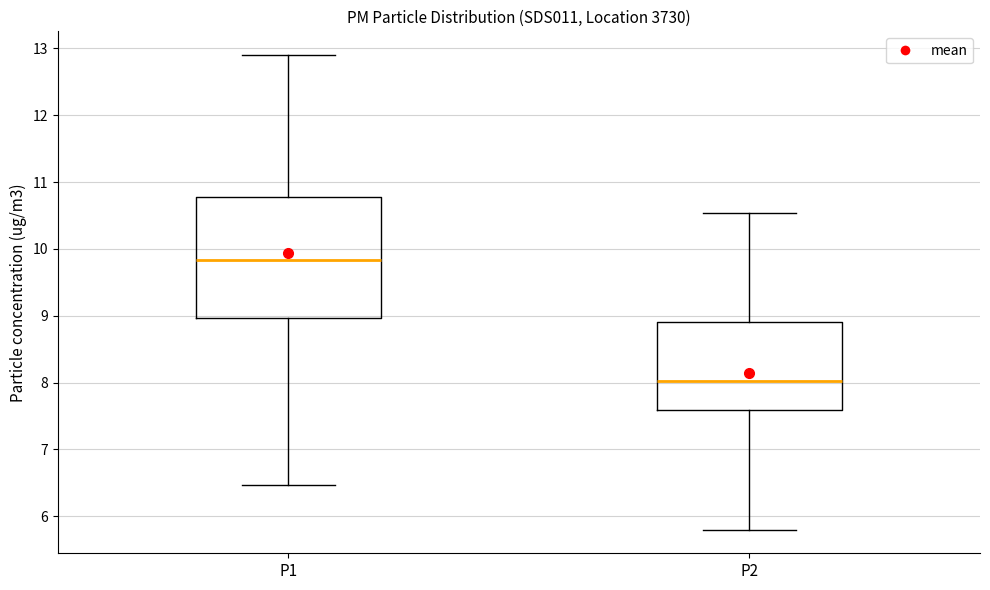

Which box's median line is the highest?

P1